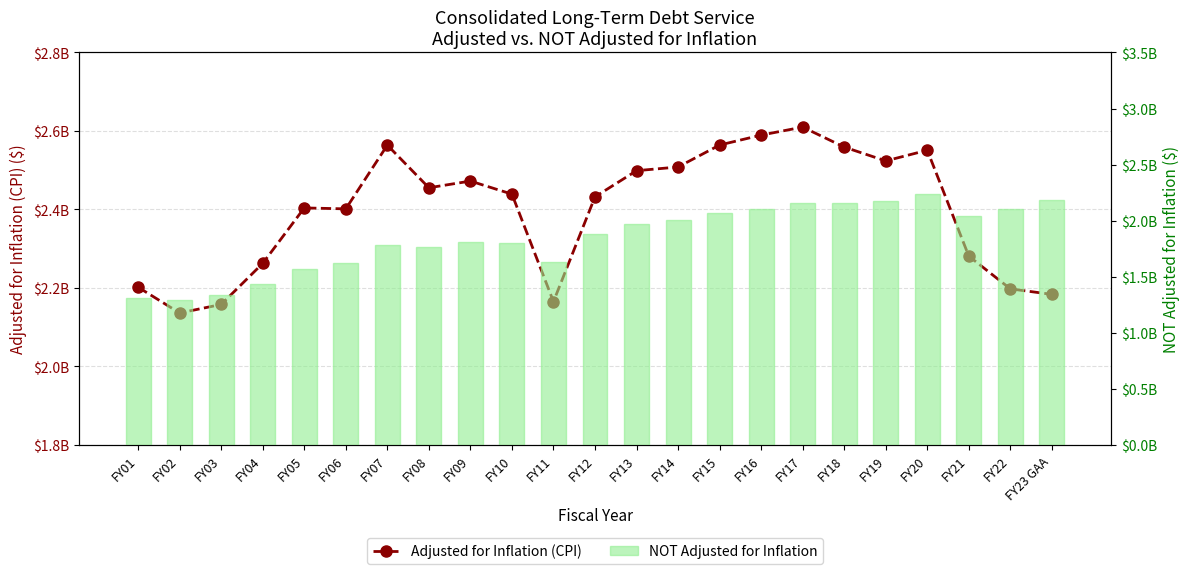

At how many categories does at least one series exceed 2404878567?

13